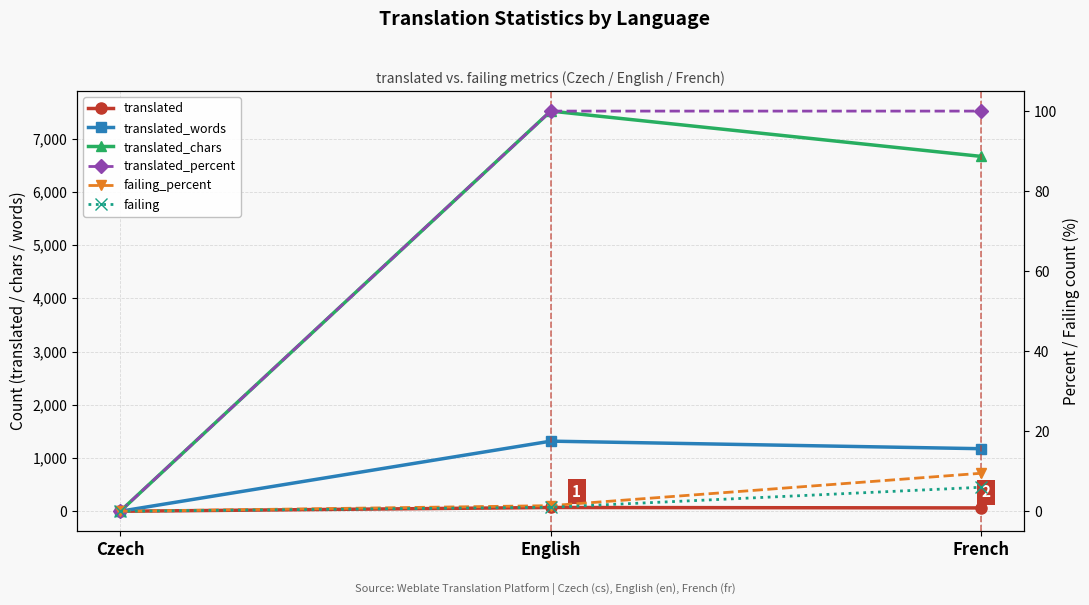

Reading left to right, what are all the values shown in this chart?

translated: 0.0	71.0	63.0
translated_words: 0.0	1317.0	1175.0
translated_chars: 0.0	7516.0	6665.0
translated_percent: 0.0	100.0	100.0
failing_percent: 0.0	1.4	9.5
failing: 0.0	1.0	6.0